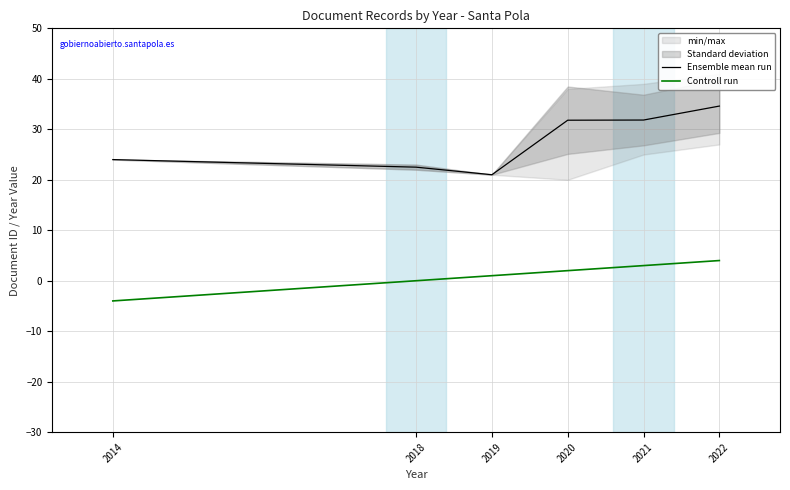

How many data points in Ensemble mean run are less than 31?

3